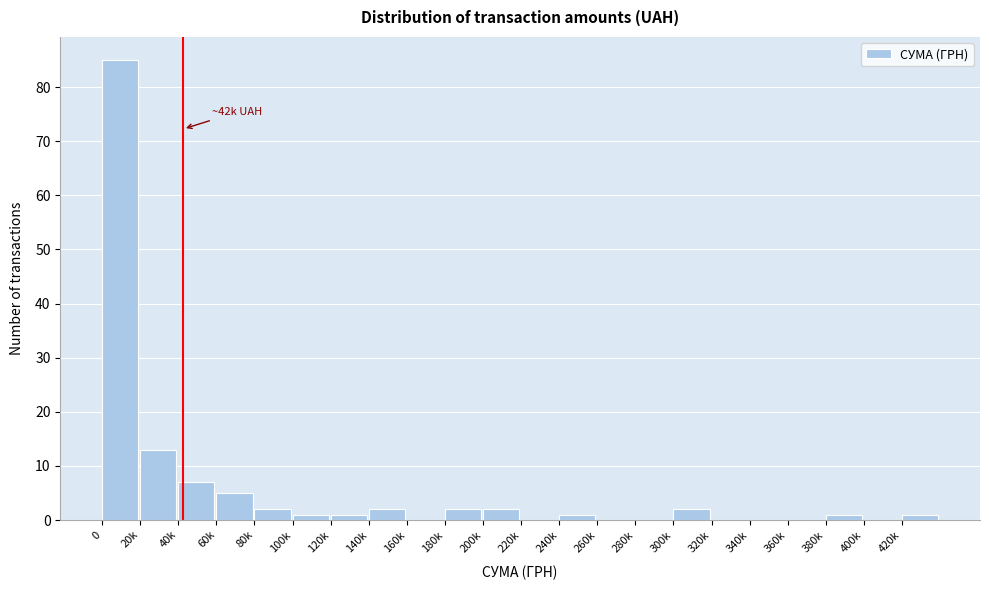

Reading left to right, transcribe all the data shown in this chart.

0=85	20k=13	40k=7	60k=5	80k=2	100k=1	120k=1	140k=2	160k=0	180k=2	200k=2	220k=0	240k=1	260k=0	280k=0	300k=2	320k=0	340k=0	360k=0	380k=1	400k=0	420k=1